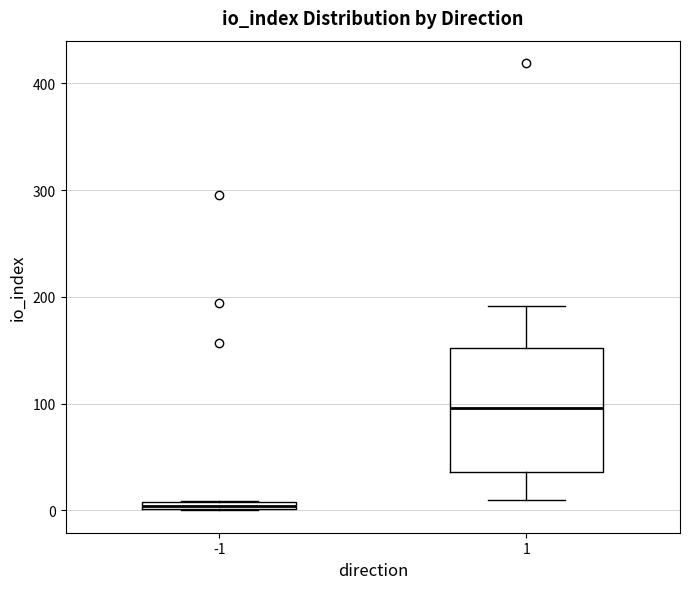

Comparing the boxes themselves (not the whiskers), which one is the tallest?

1